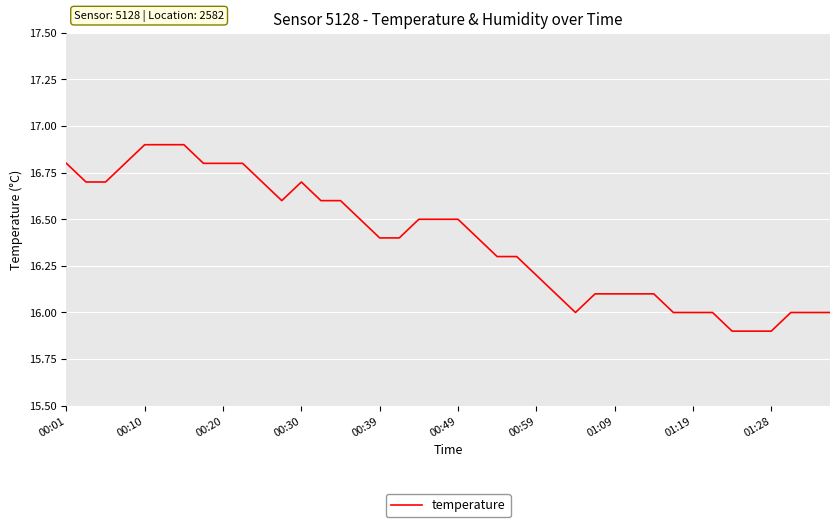

What is the difference between the maximum and minimum values?

1.0